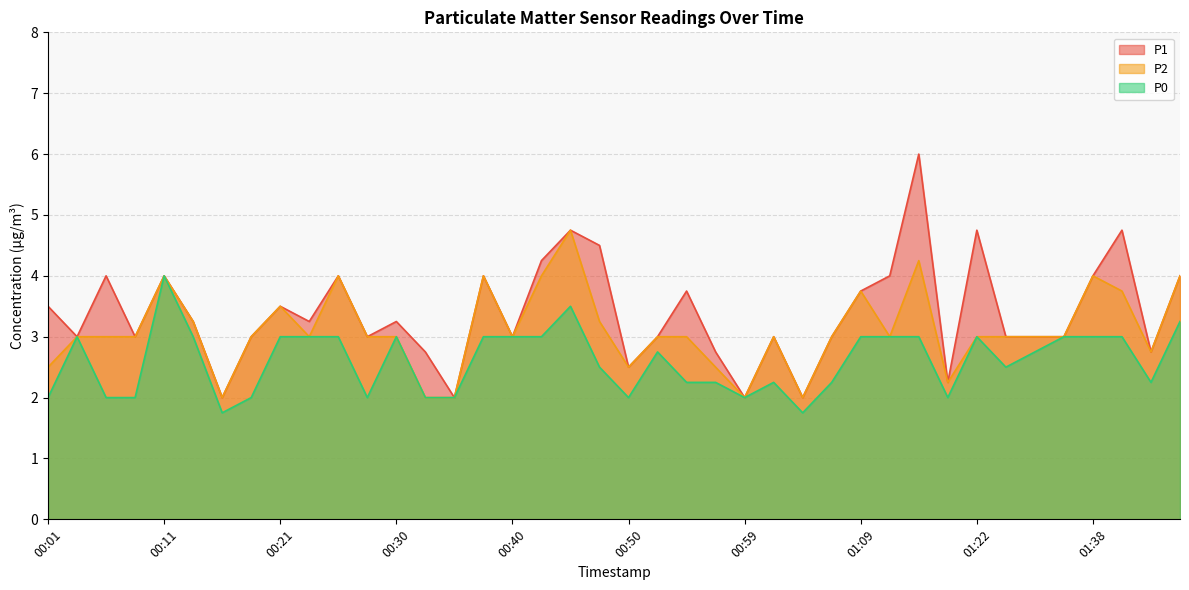

Is it true that P2 equals 3.0 at 00:08?

True